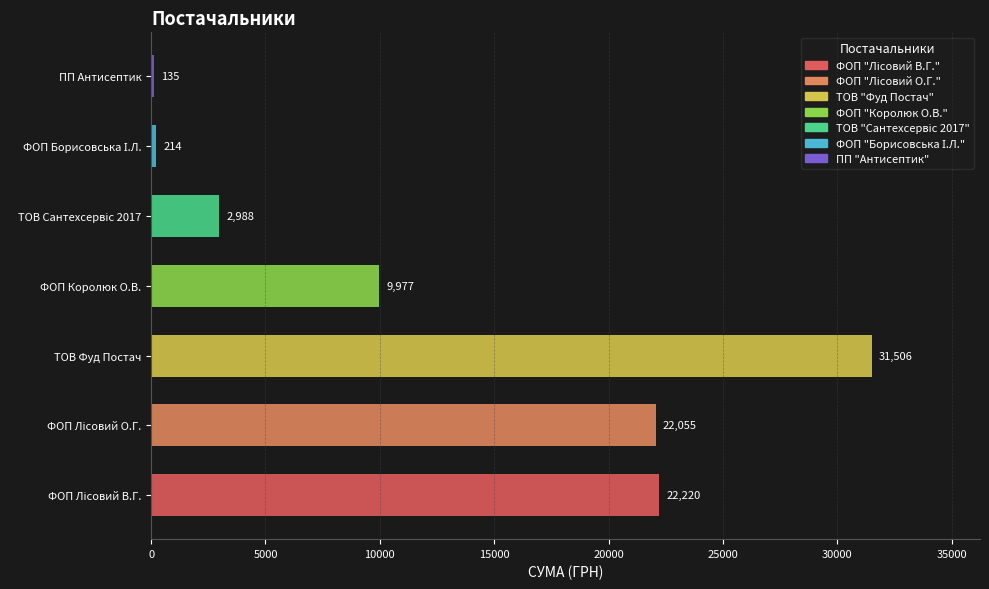

What is the maximum value shown in the chart?

31506.5